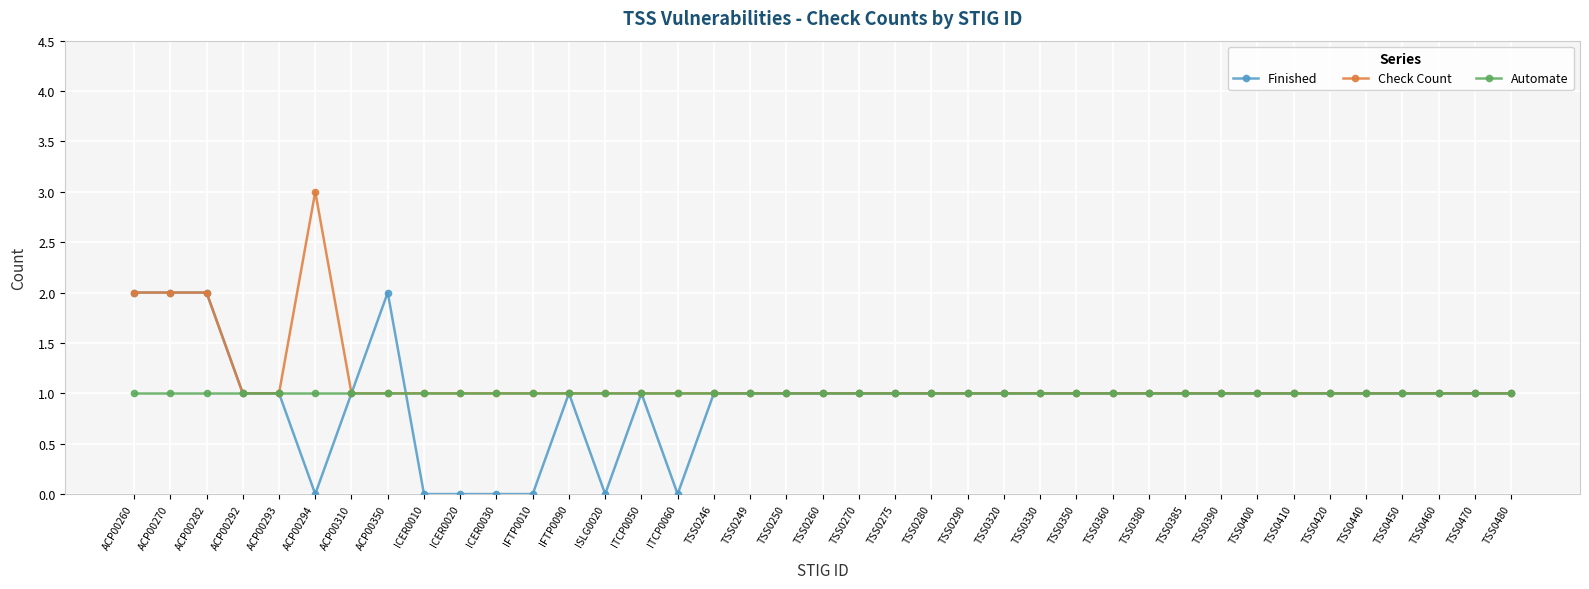

Rank the series by their maximum value, from highest to lowest.

Check Count, Finished, Automate